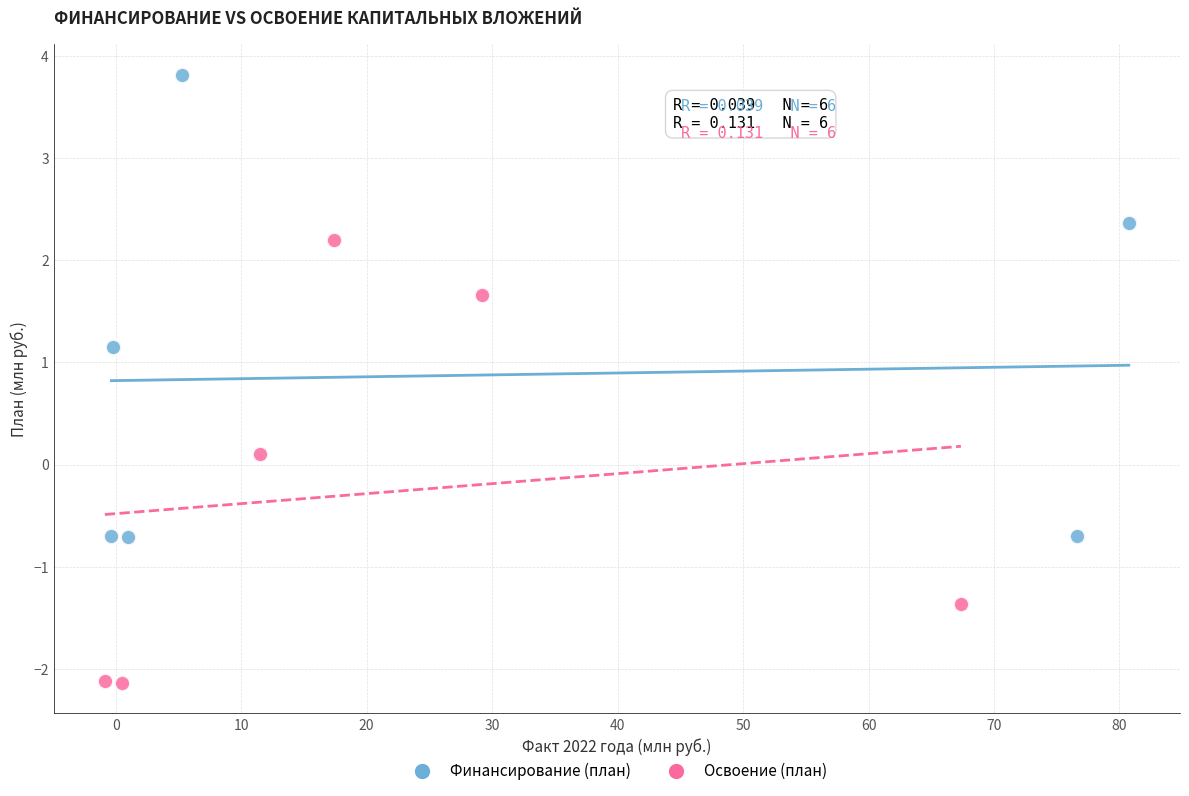

Which series reaches the maximum Y coordinate?

Финансирование (план)